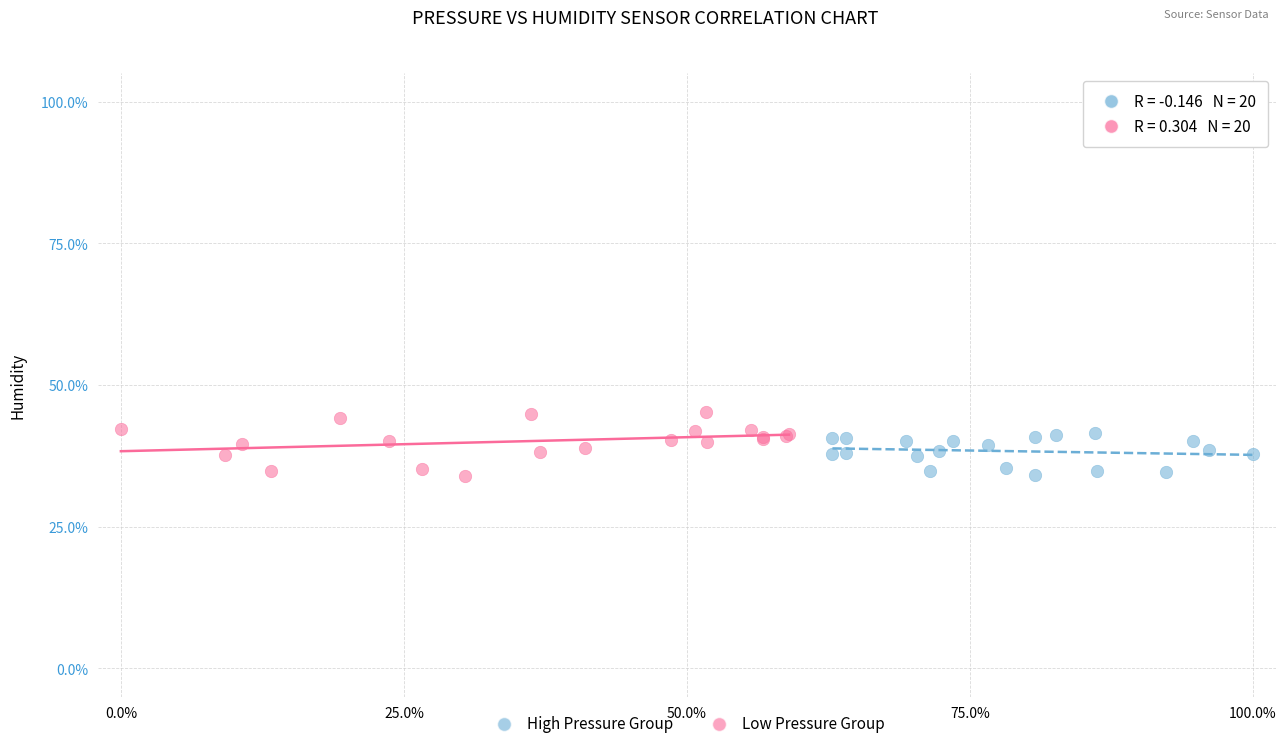

Which series has the widest spread of Y values?

Low Pressure Group